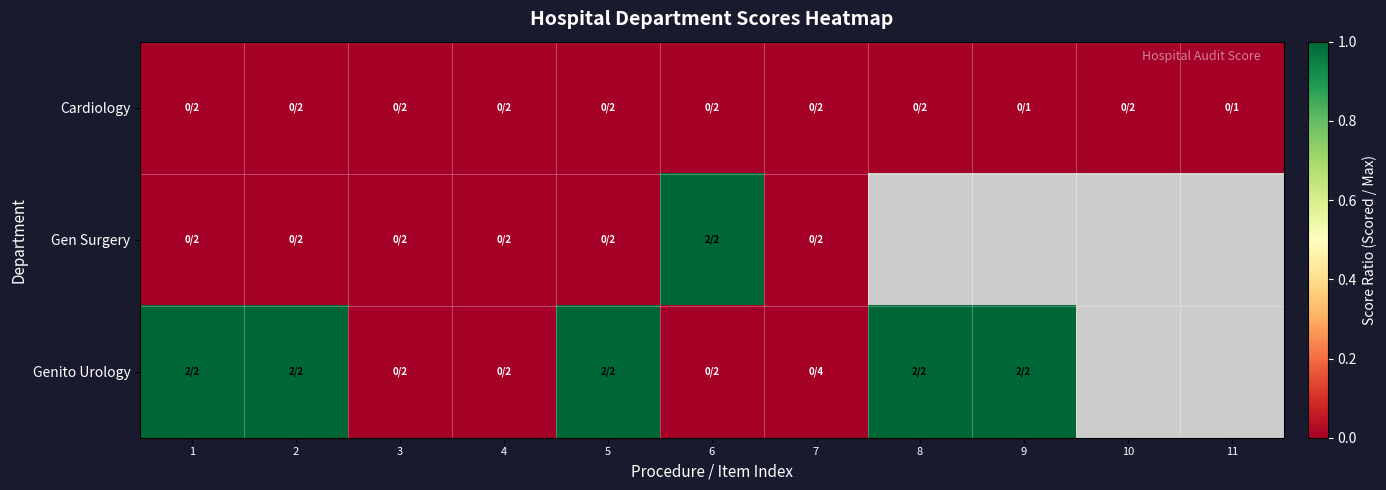

Which series has the widest spread of values?

Gen Surgery